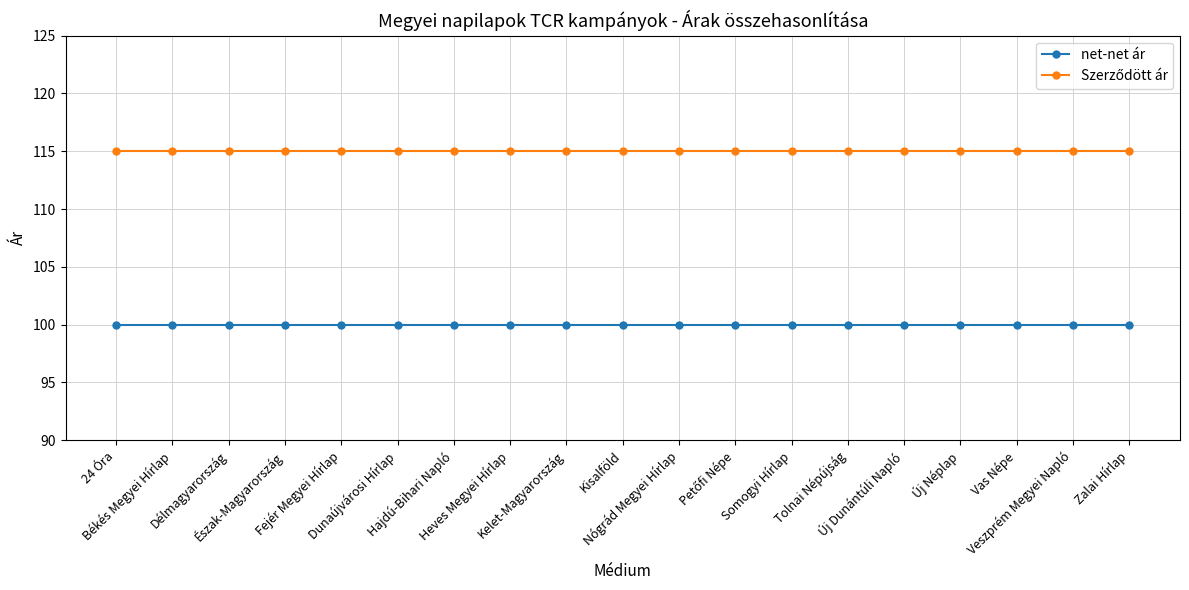

What is the sum of all net-net ár values?

1900.0